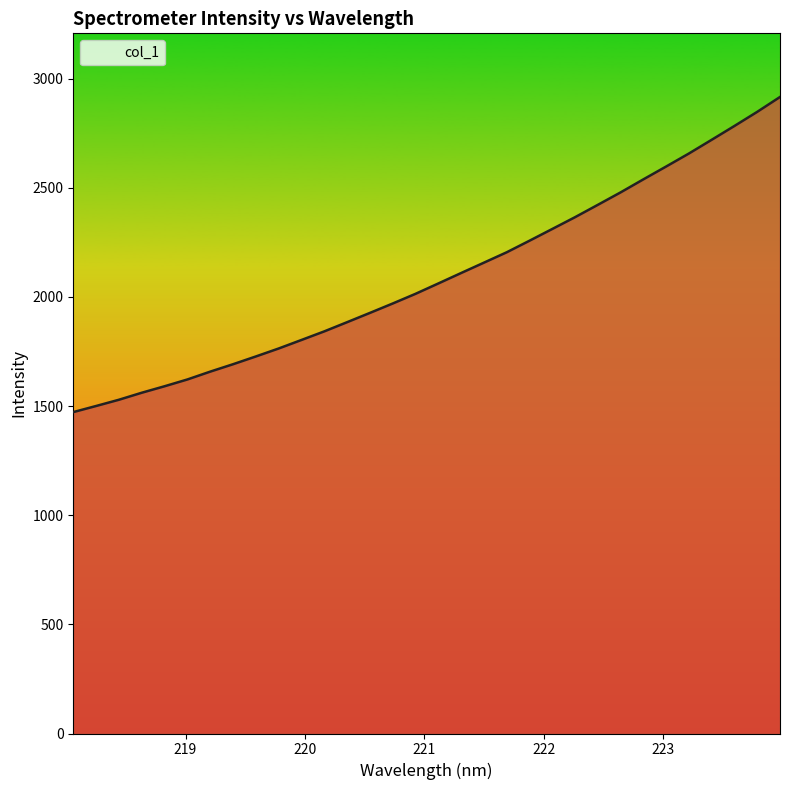

True or false: there are more than 0 points higher than both neighbors.

False